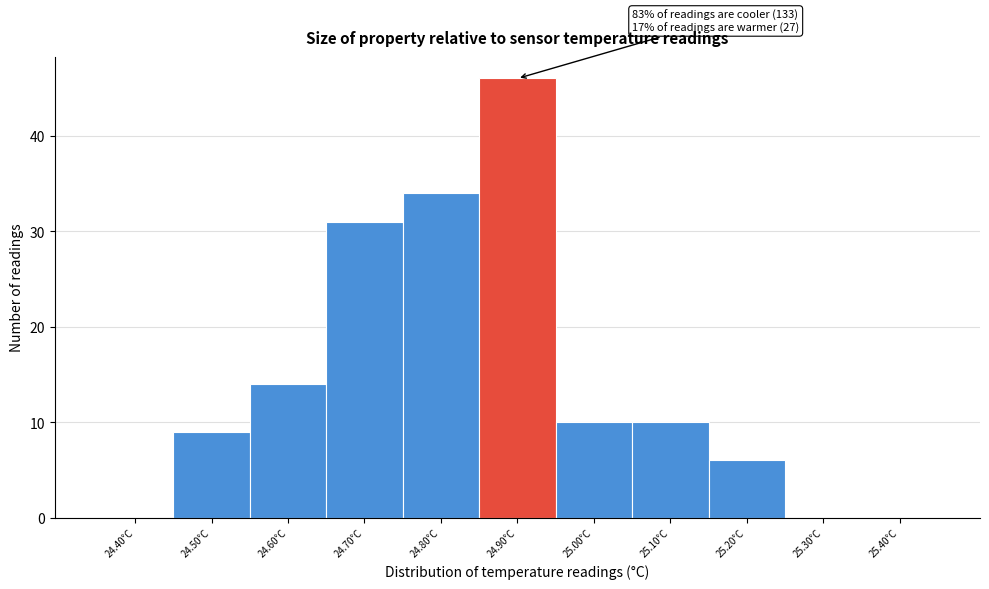

Reading left to right, list all the values displayed in this chart.

24.40°C=0	24.50°C=9	24.60°C=14	24.70°C=31	24.80°C=34	24.90°C=46	25.00°C=10	25.10°C=10	25.20°C=6	25.30°C=0	25.40°C=0